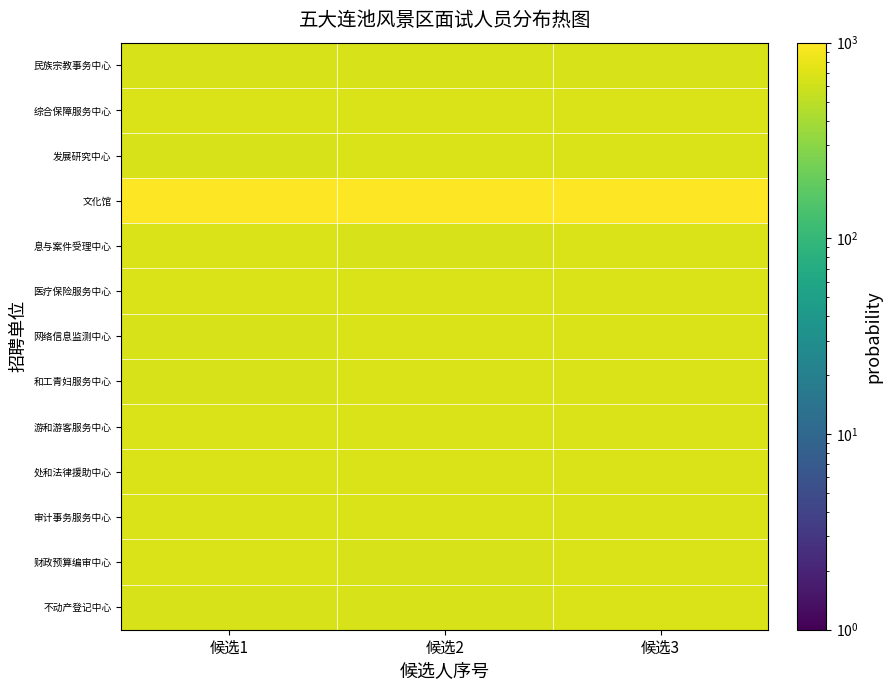

How many series are shown in this chart?

13